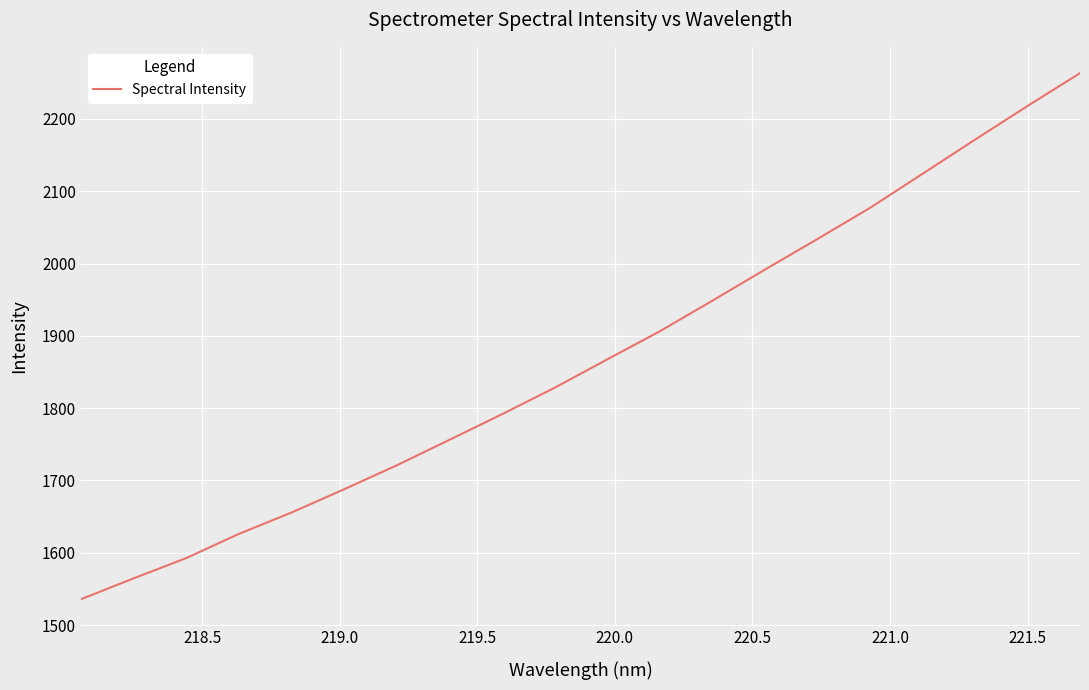

What is the difference between the maximum and minimum values?

727.7